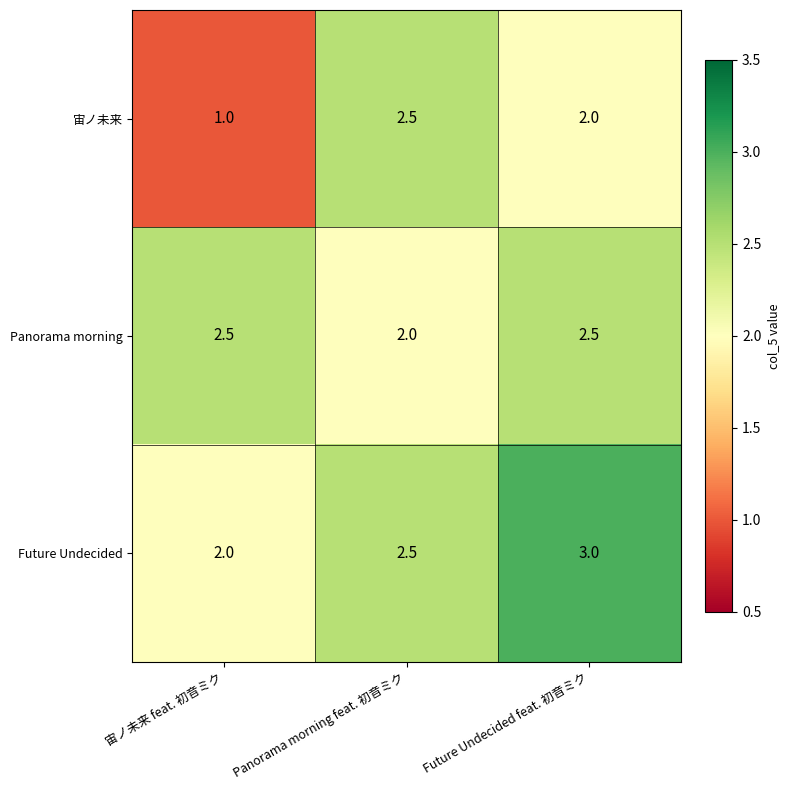

At 宙ノ未来 feat. 初音ミク, list the series in order from largest to smallest.

Panorama morning, Future Undecided, 宙ノ未来